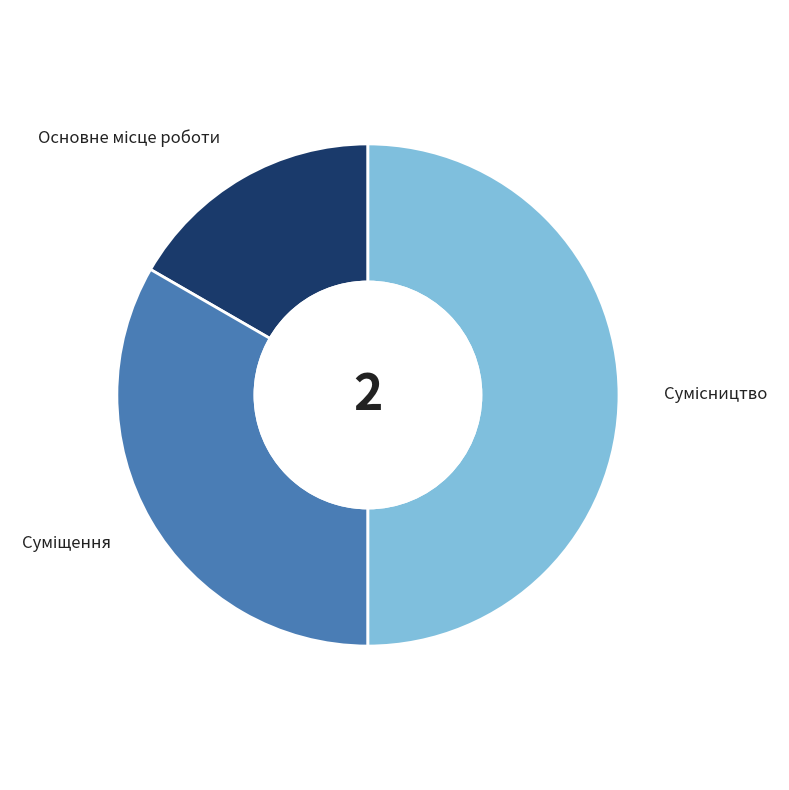

Rank the categories by value from highest to lowest.

Сумісництво, Суміщення, Основне місце роботи